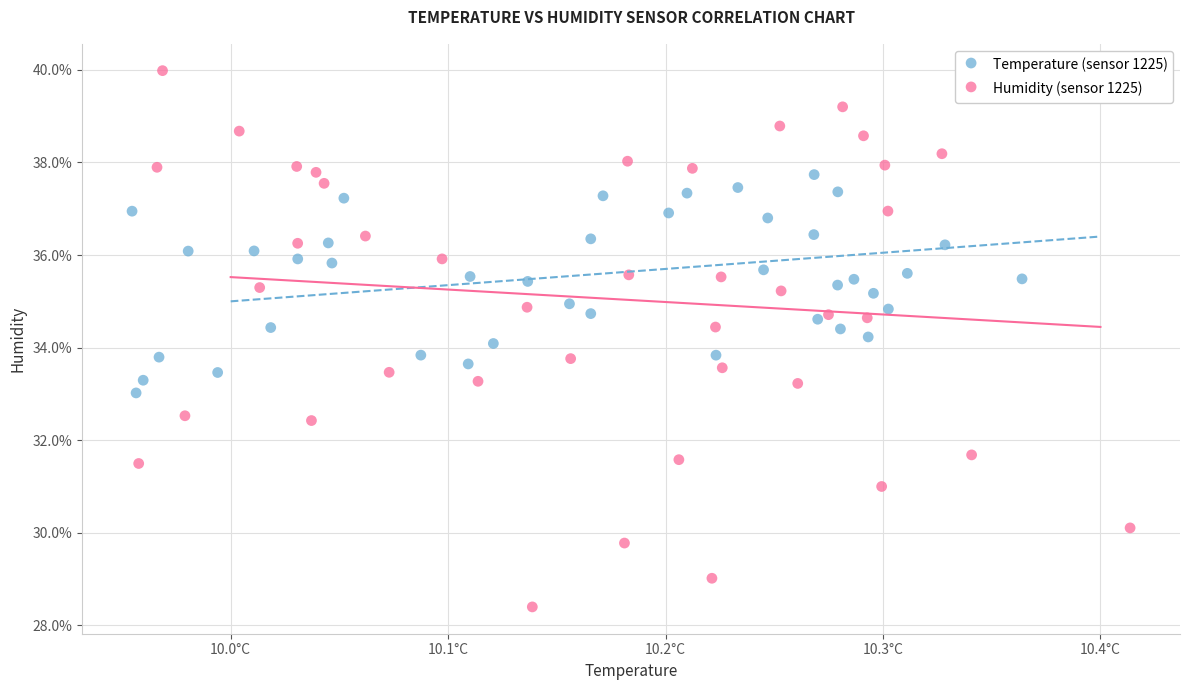

Which series has the widest spread of Y values?

Humidity (sensor 1225)